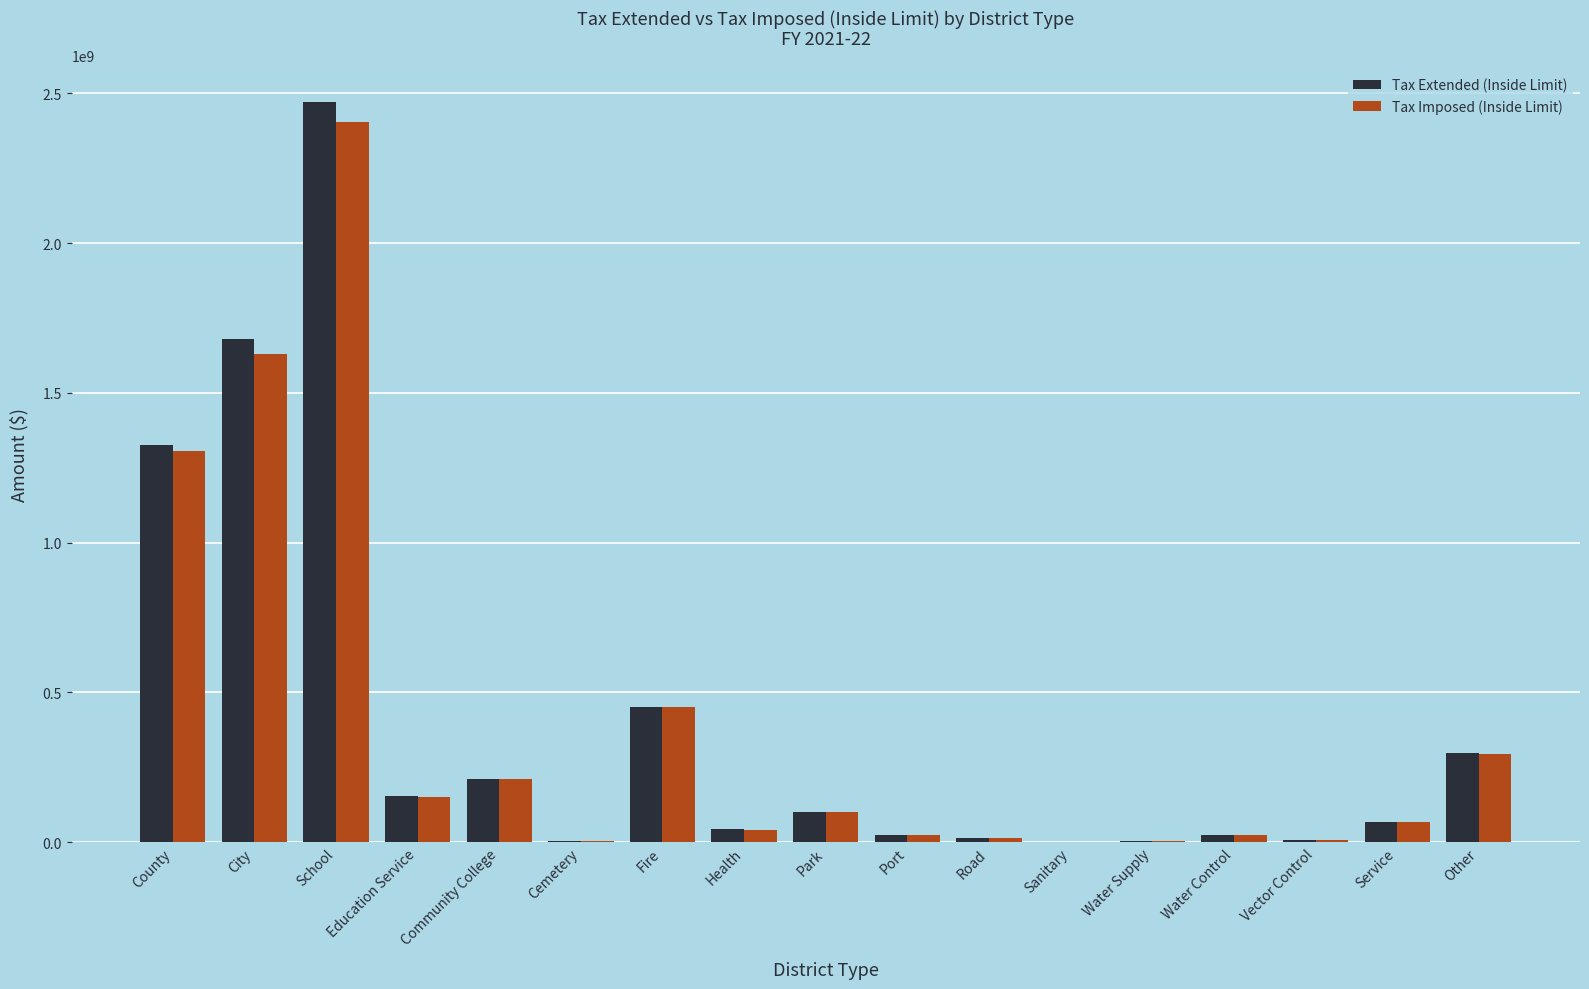

At which label does Tax Imposed (Inside Limit) reach its peak?

School